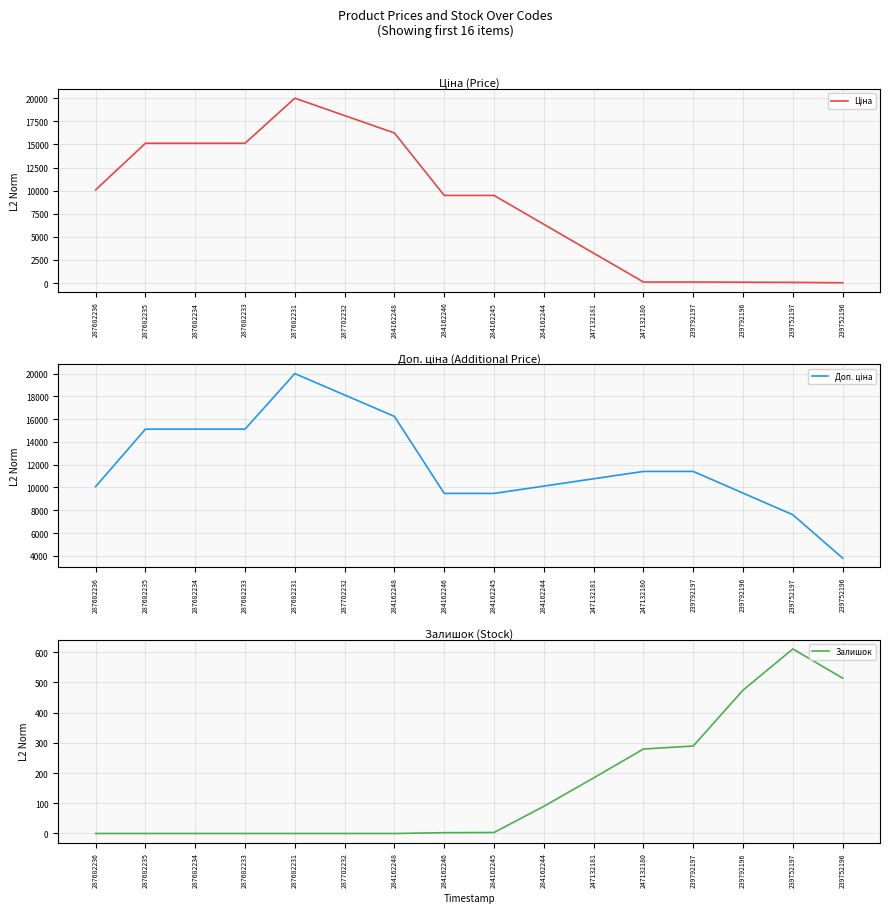

What are all the series names shown in the legend?

Ціна, Доп. ціна, Залишок